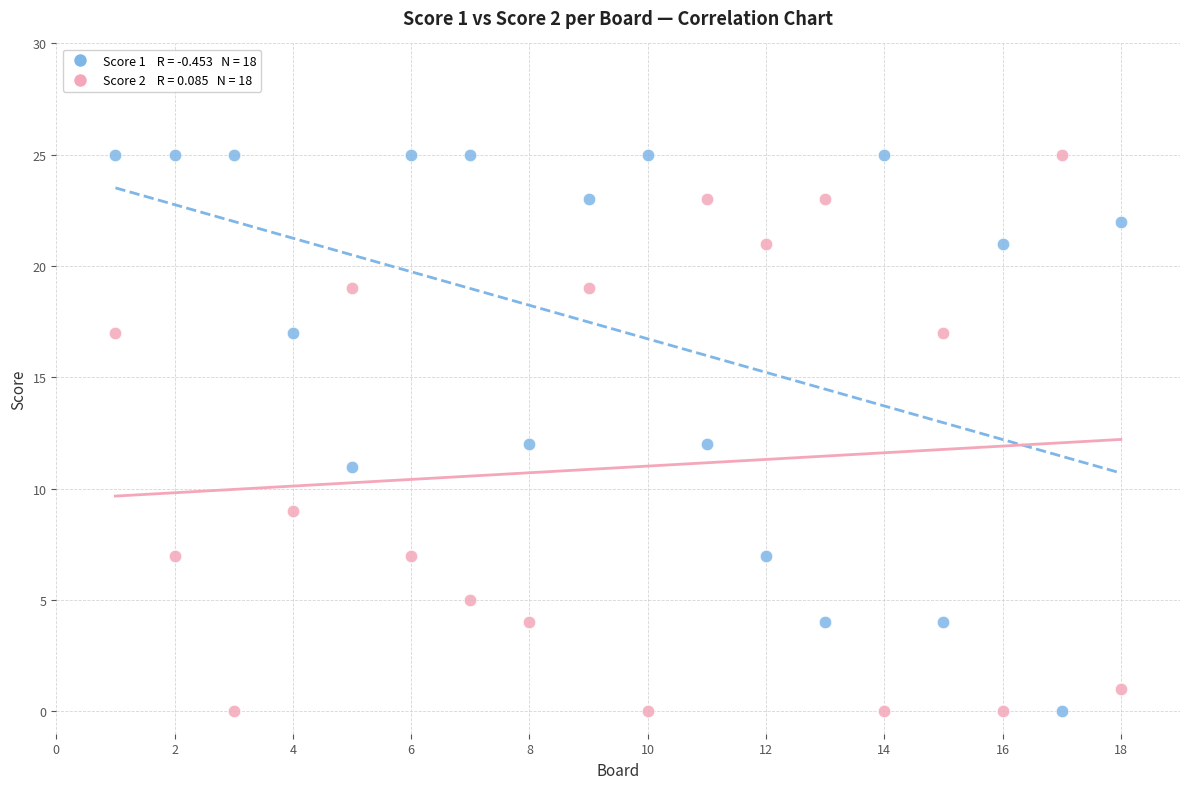

Across all data points, what is the range of X values (max minus min)?

17